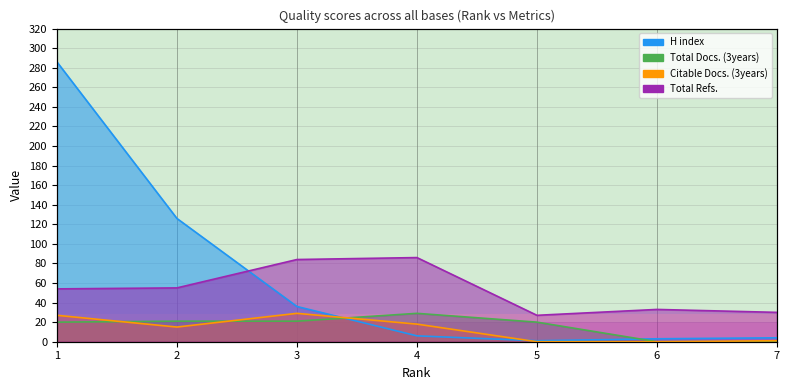

The value of H index at 6 is 4. True or false?

False